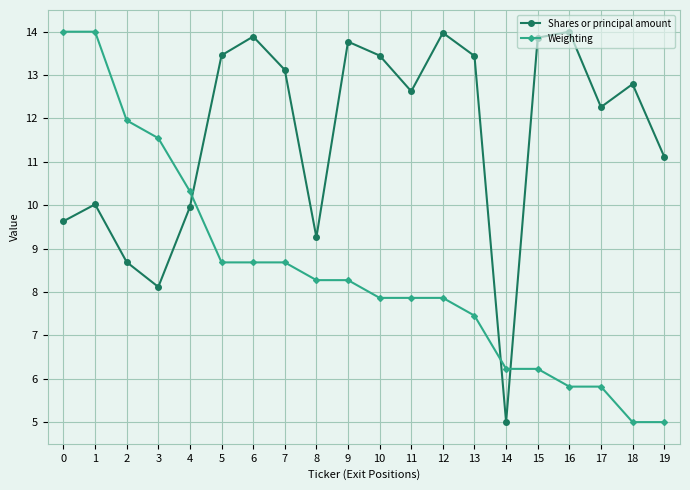

Which series changed the most between 1 and 3?

Weighting